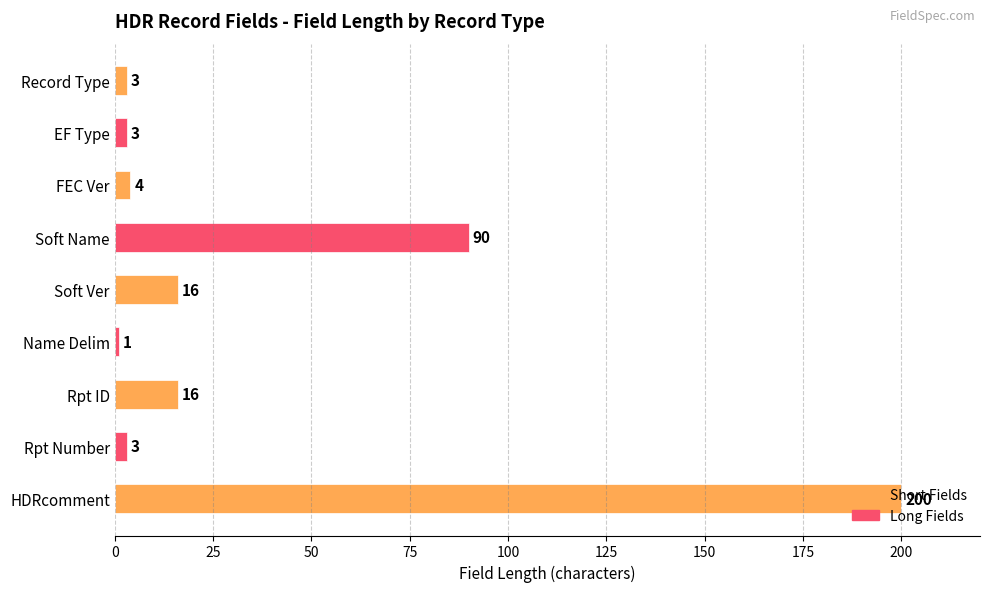

The chart shows a value of 3 at Rpt Number. True or false?

True